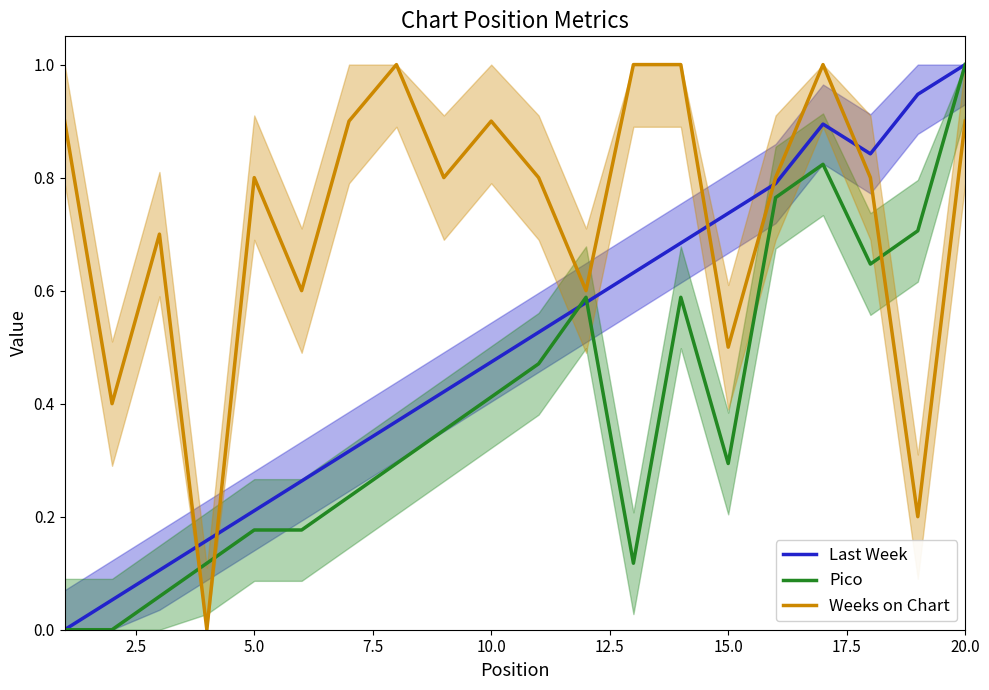

The value of Pico at 12.5 is 0.2. True or false?

False